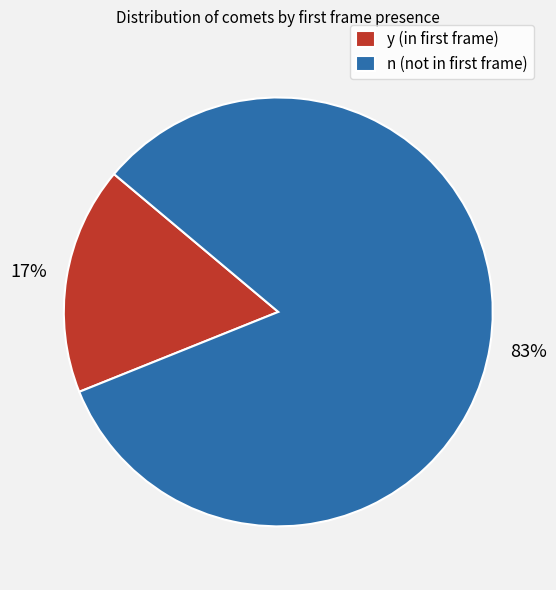

What percentage is the n slice, to the nearest percent?

83%